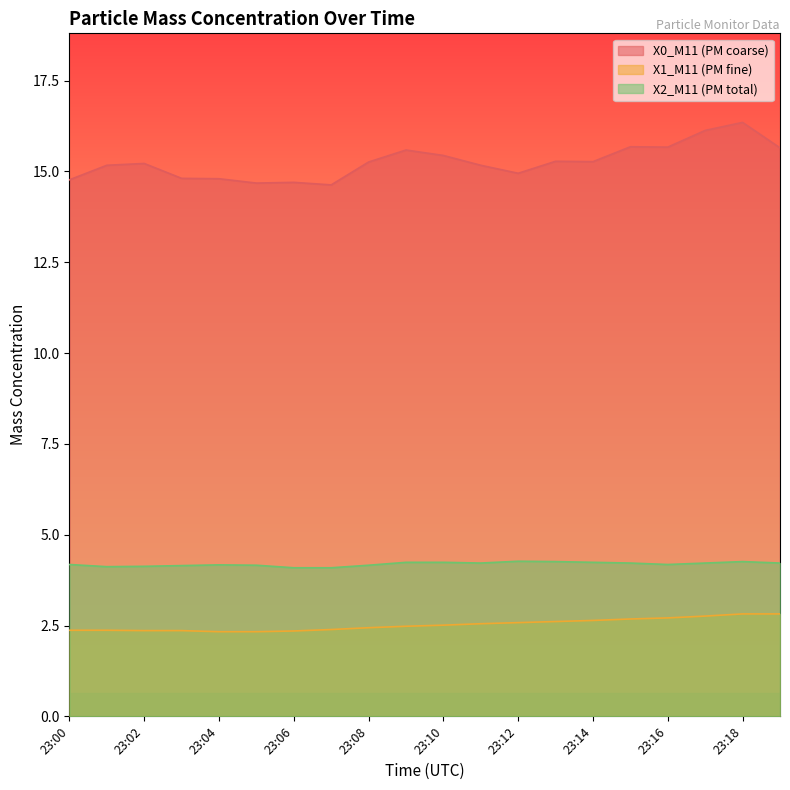

True or false: X1_M11 (PM fine) and X0_M11 (PM coarse) intersect in this chart.

False